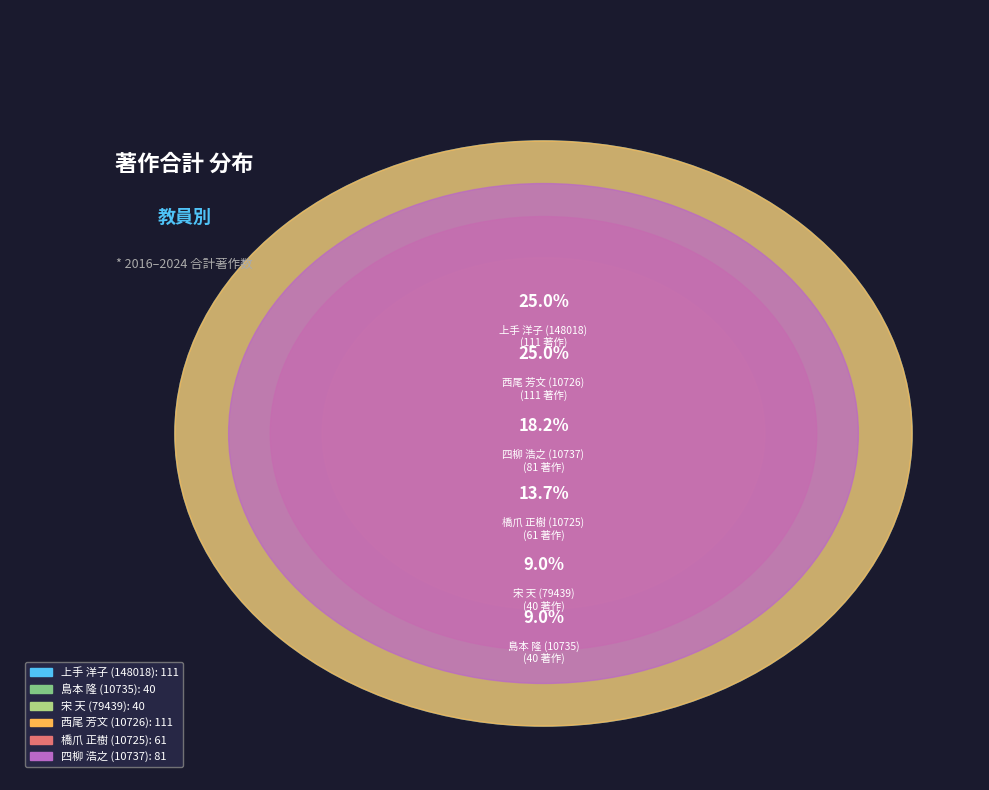

Count the number of slices in the pie.

6